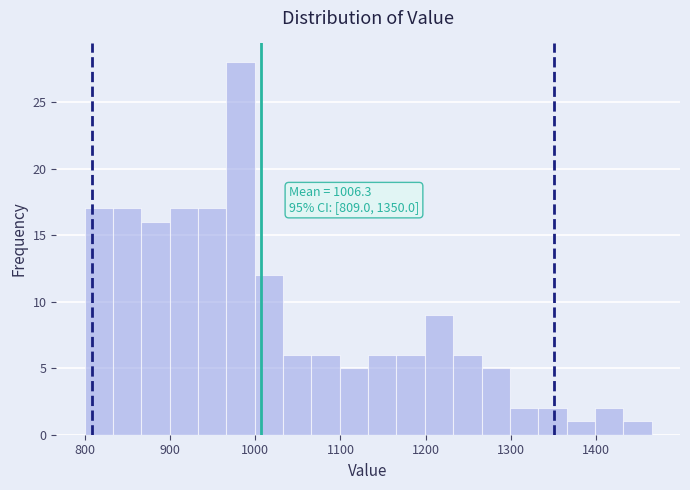

Read against the x-axis, roughly where is the centre of the tallest bar?

980